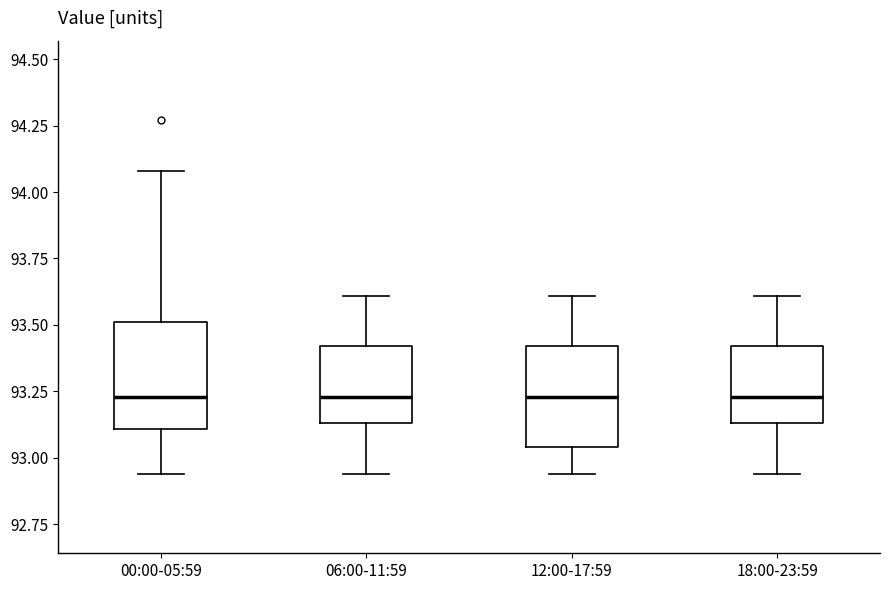

Reading left to right, read every box against the y-axis: the position of its median line, the range the box covers, and the ends of its whiskers. The values are not printed on the chart, so give them approximately, as read against the axis.

00:00-05:59: median 93.25, box 93.10 to 93.50, whiskers 92.95 to 94.10
06:00-11:59: median 93.25, box 93.15 to 93.40, whiskers 92.95 to 93.60
12:00-17:59: median 93.25, box 93.05 to 93.40, whiskers 92.95 to 93.60
18:00-23:59: median 93.25, box 93.15 to 93.40, whiskers 92.95 to 93.60